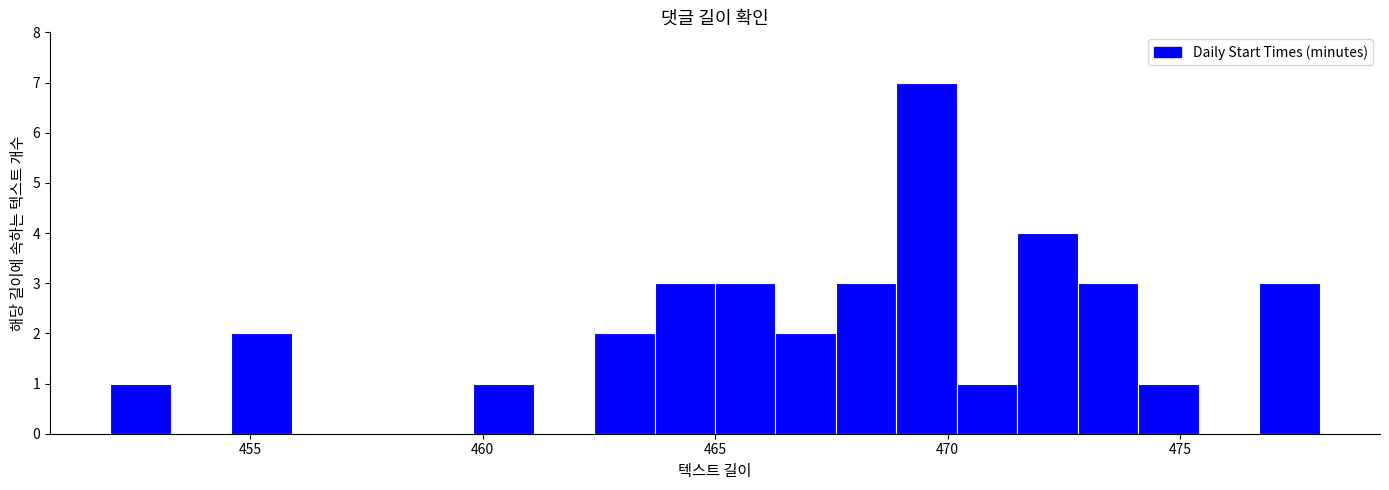

Read against the x-axis, roughly where is the centre of the tallest bar?

469.5